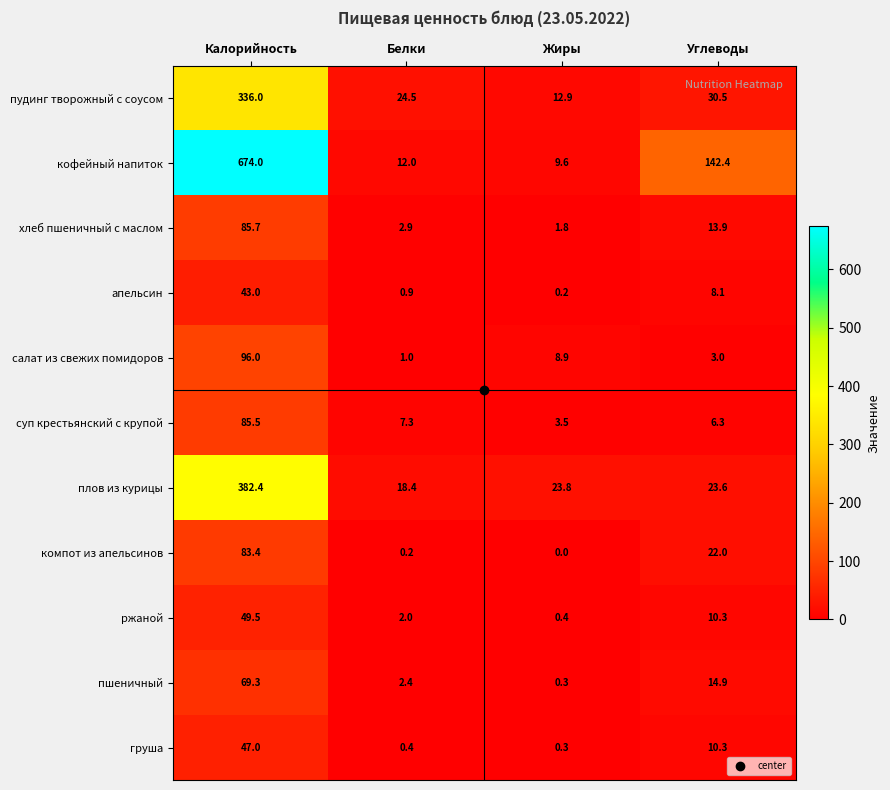

True or false: апельсин has a value of 3.1 at Углеводы.

False